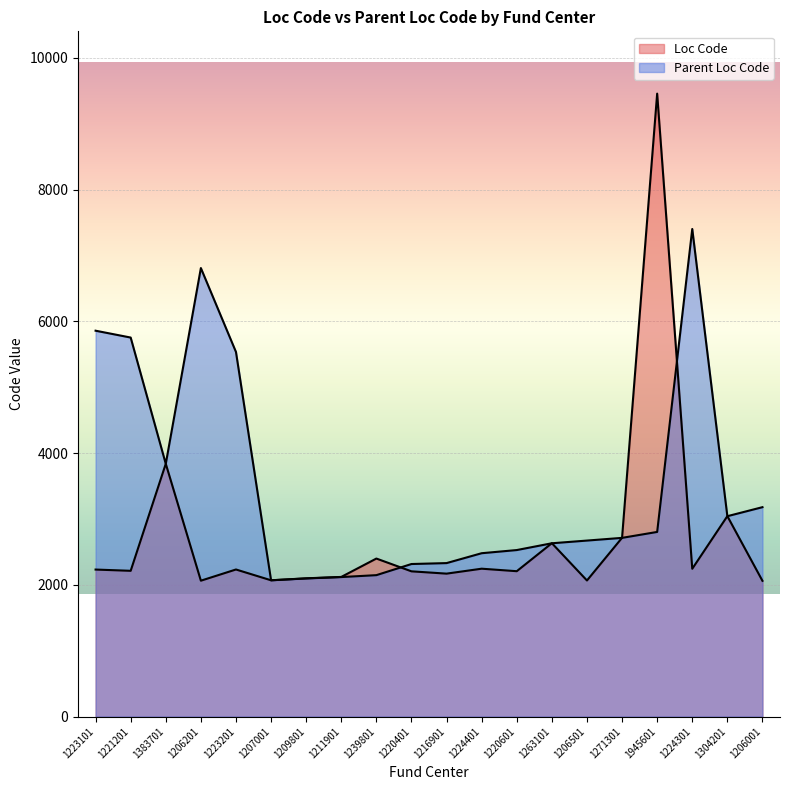

Does the chart display data point markers on the line(s)?

No